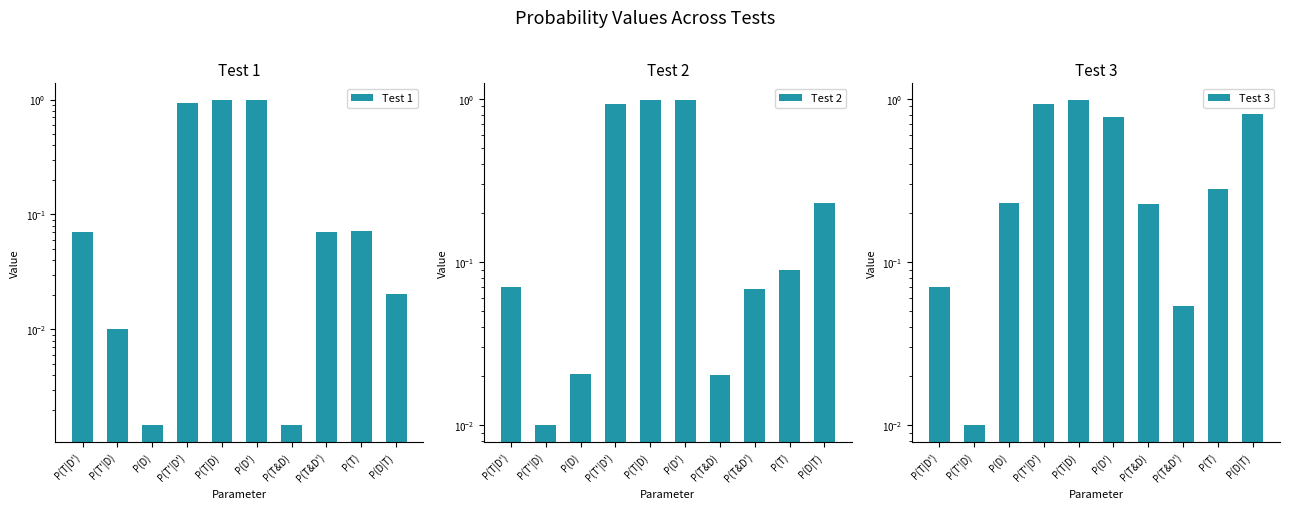

What is the label of the 9th bar from the left?

P(T)